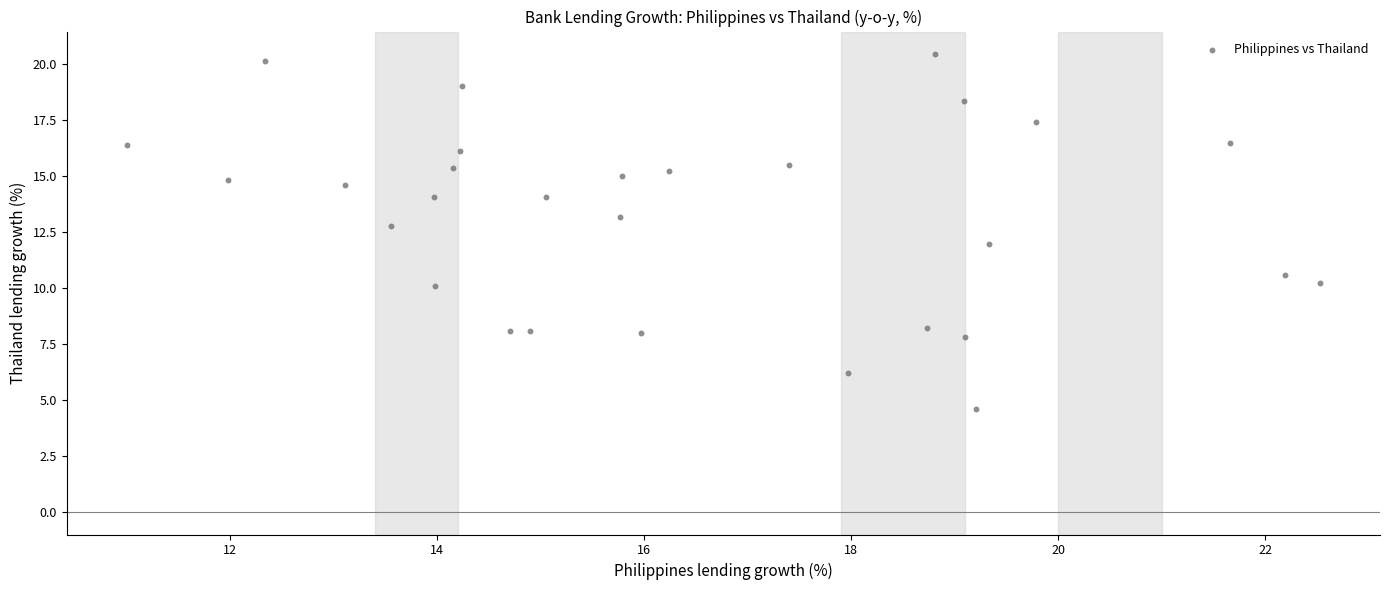

What is the range of Y values (max minus min)?

15.8